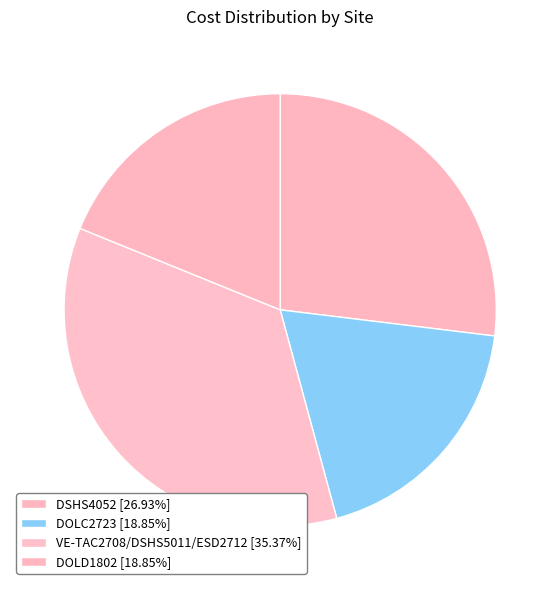

How many slices are in this pie chart?

4